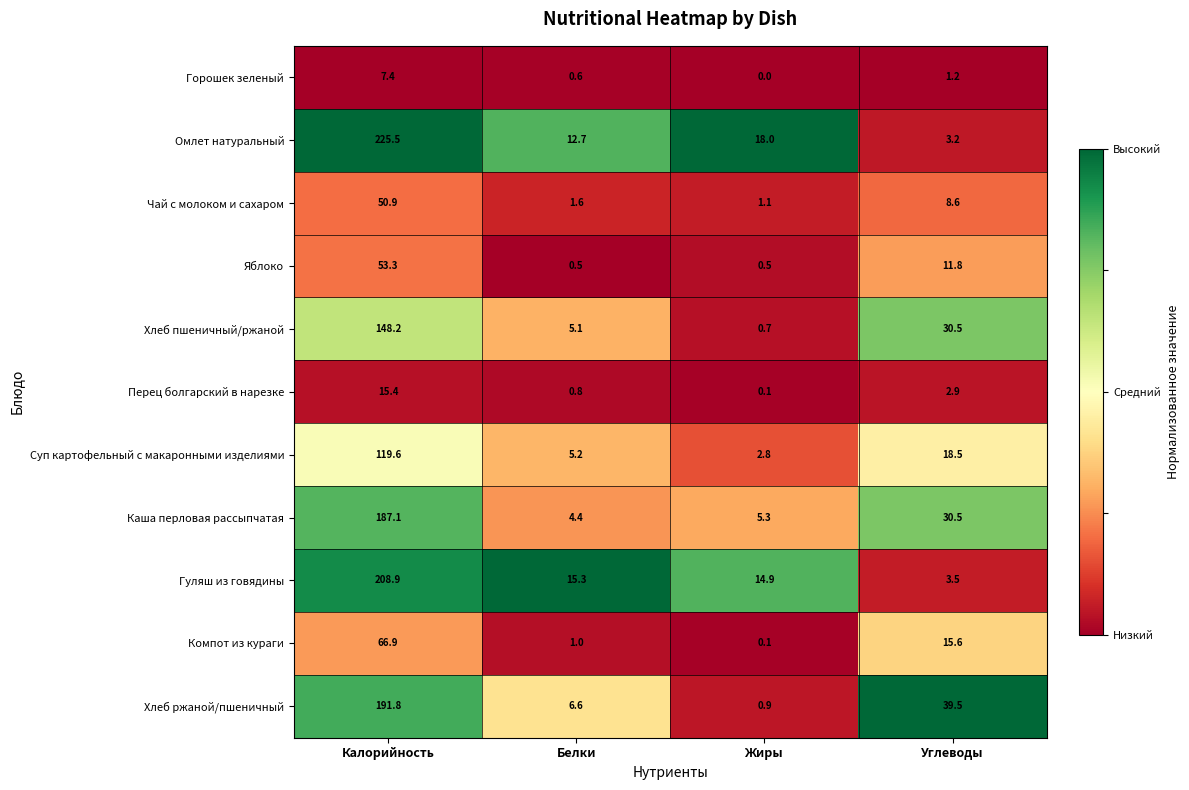

What is the difference between the Хлеб ржаной/пшеничный values at Жиры and Белки?

5.7